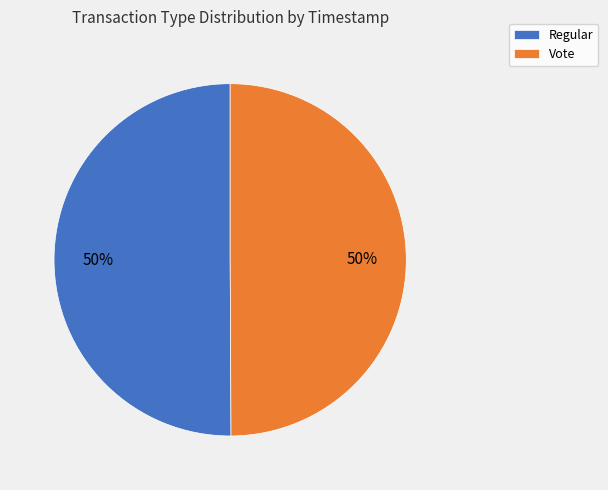

True or false: Regular accounts for 43% of the total.

False